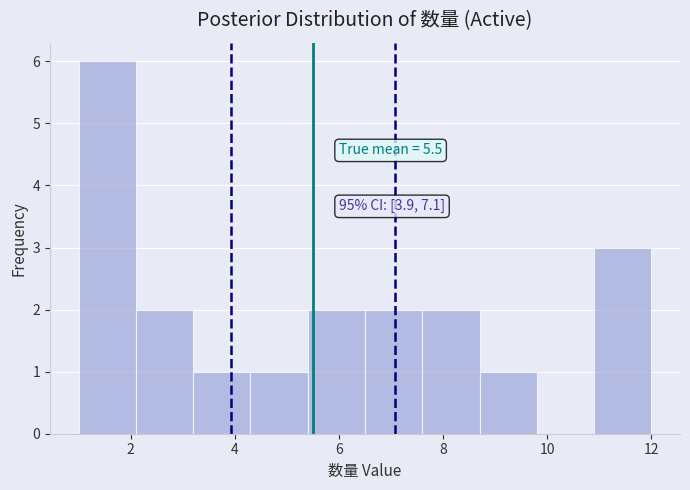

Which range on the x-axis has the tallest bar?

1.0 to 2.1